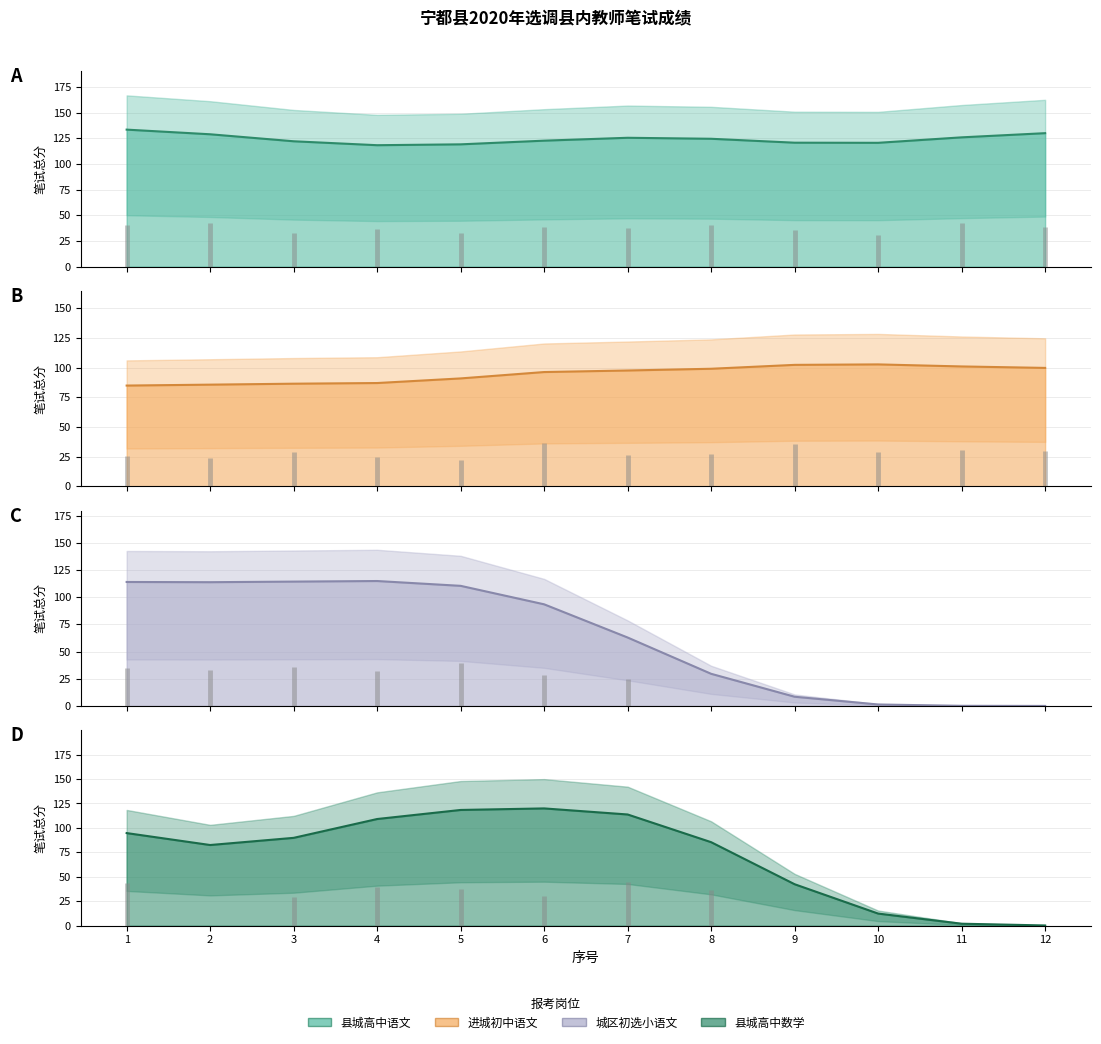

True or false: 县城高中数学 has more than 0 points higher than both neighbors.

True